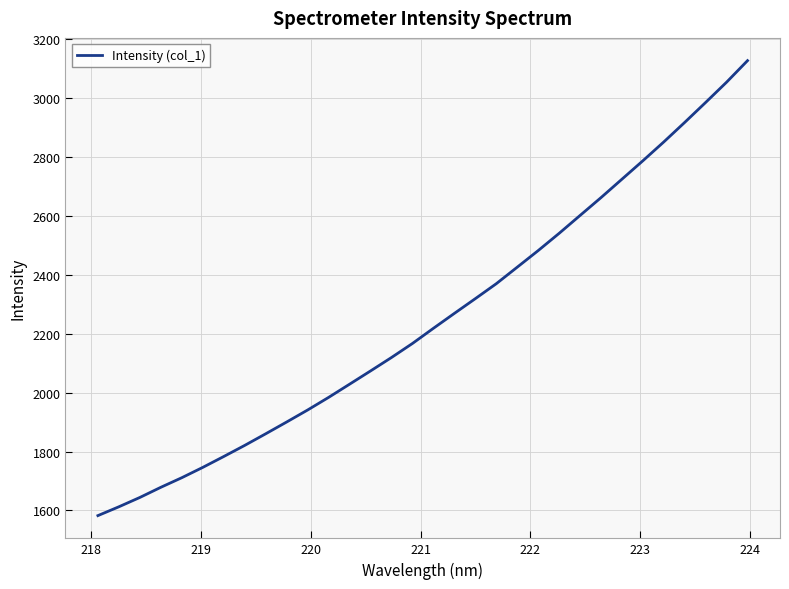

What is the minimum value shown in the chart?

1582.6